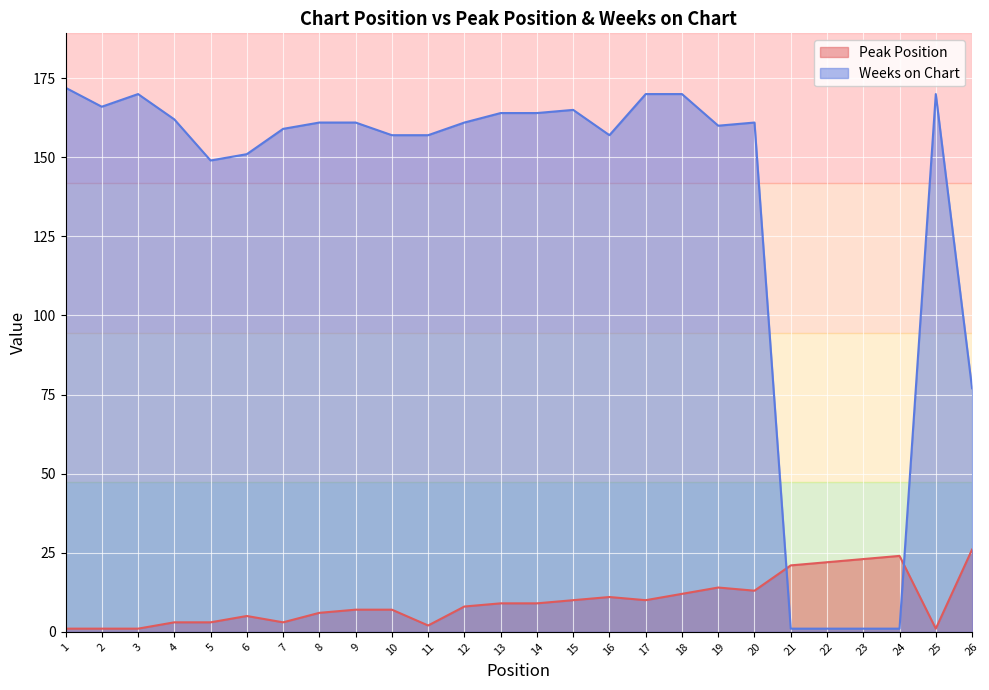

The Weeks on Chart series shows 157 at 16. True or false?

True